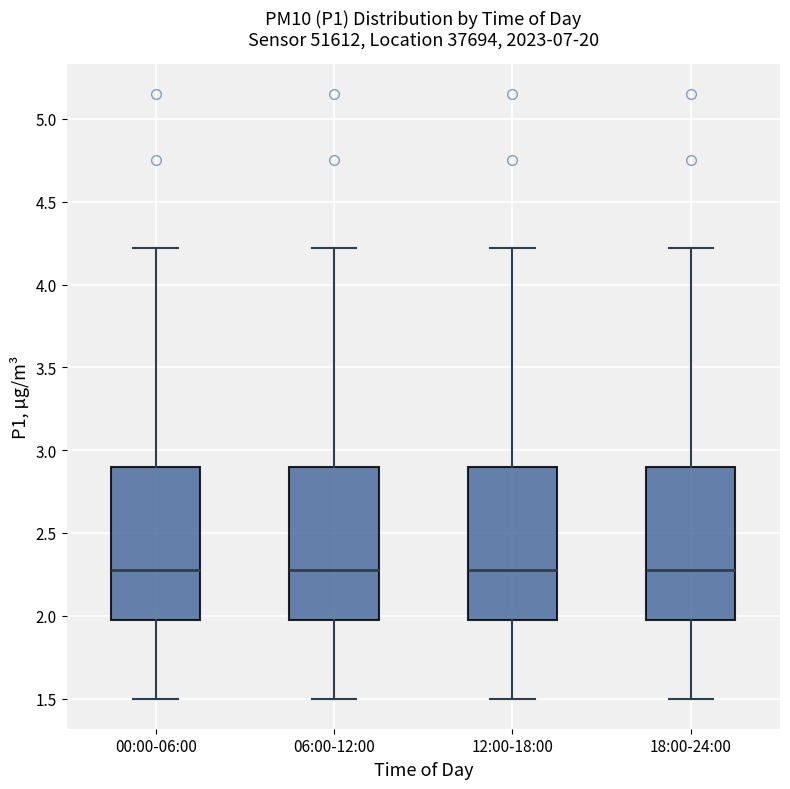

Where does the median line of the box for 18:00-24:00 sit on the y-axis? The values are not printed on the chart, so give them approximately, as read against the axis.

2.3